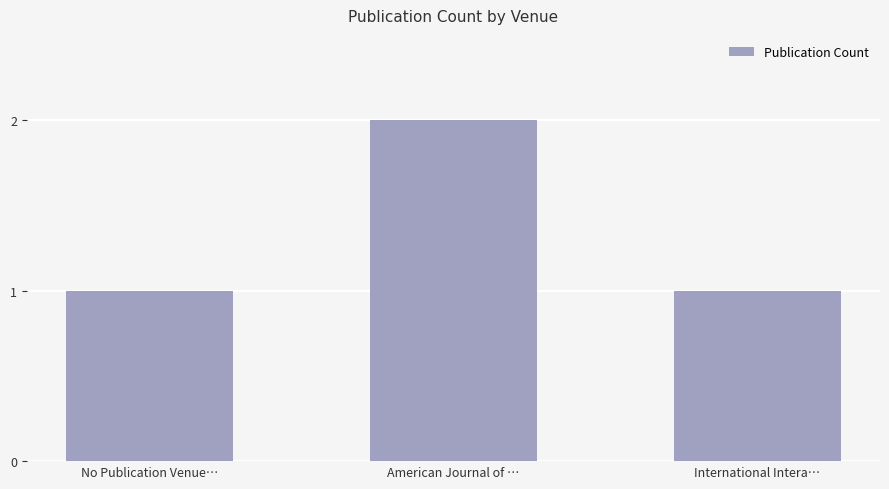

At which category does the chart reach its peak across all series?

American Journal of …